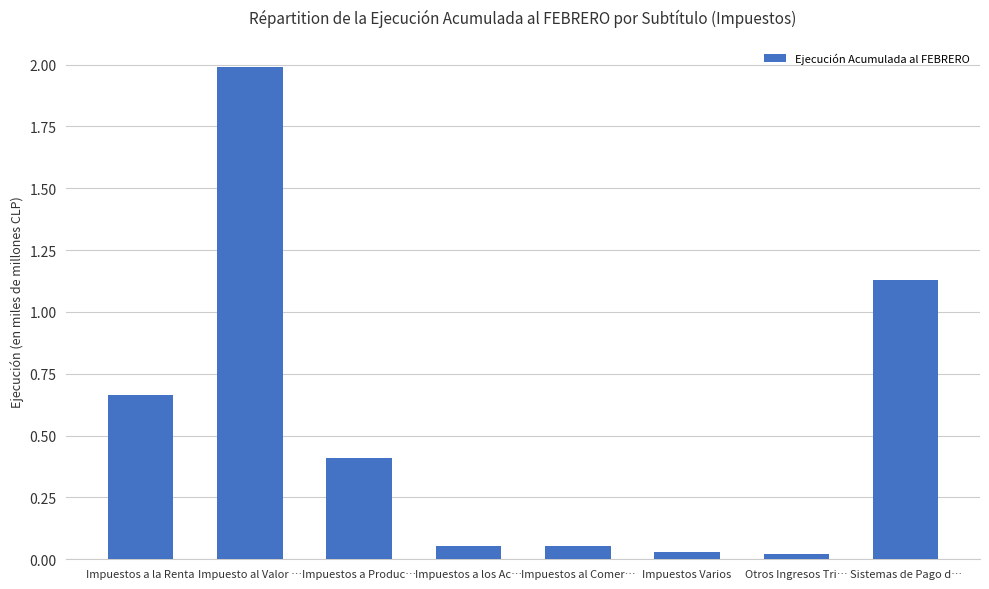

What is the label of the 7th bar from the right?

Impuesto al Valor …